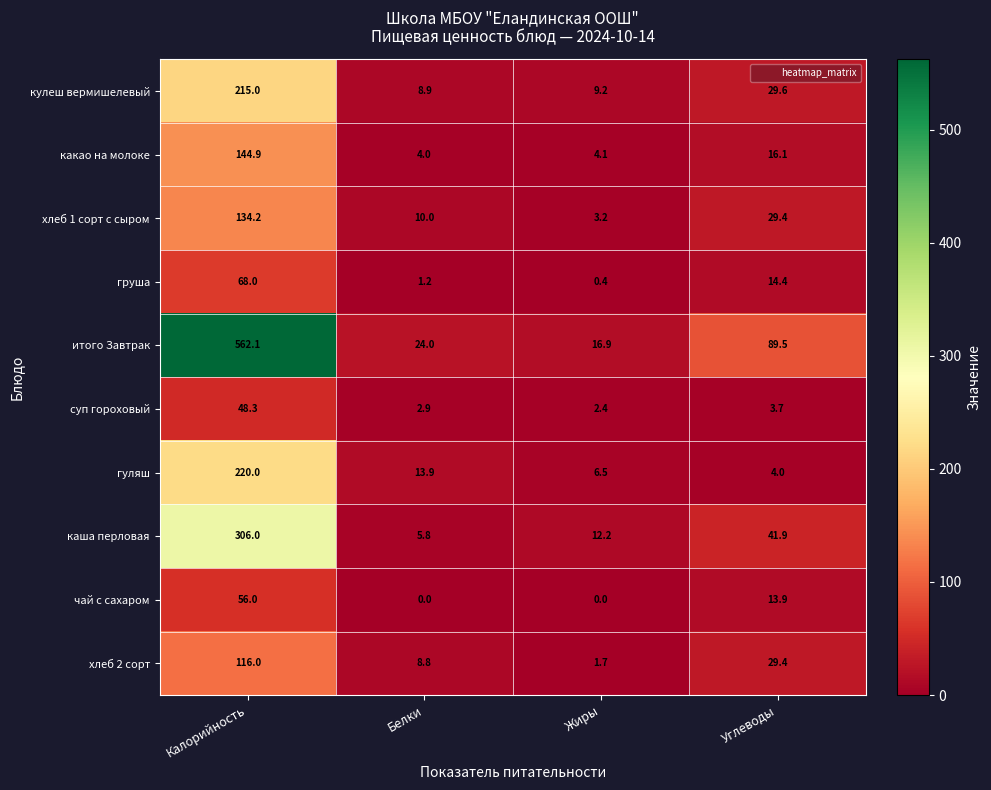

Which series has the largest range (max minus min)?

итого Завтрак